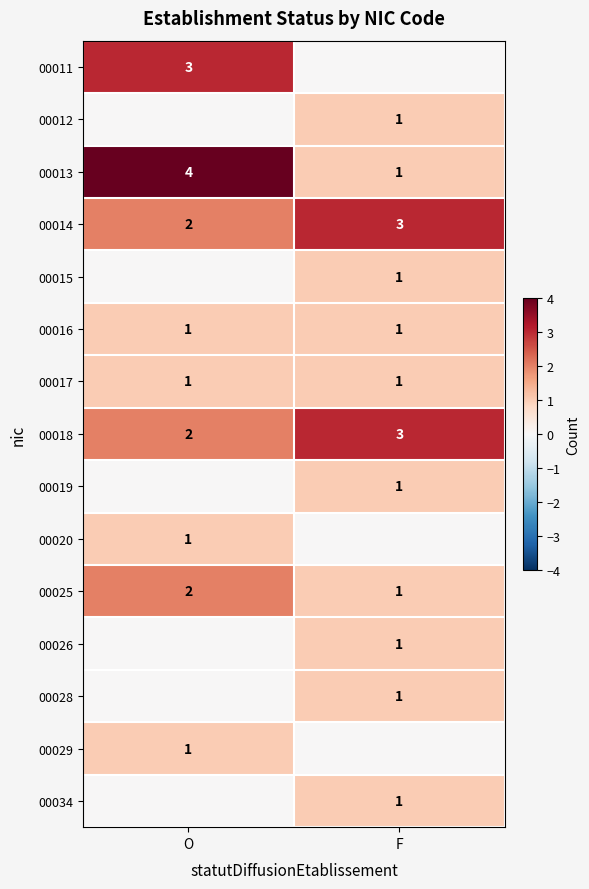

What is the total value across all series at O?

17